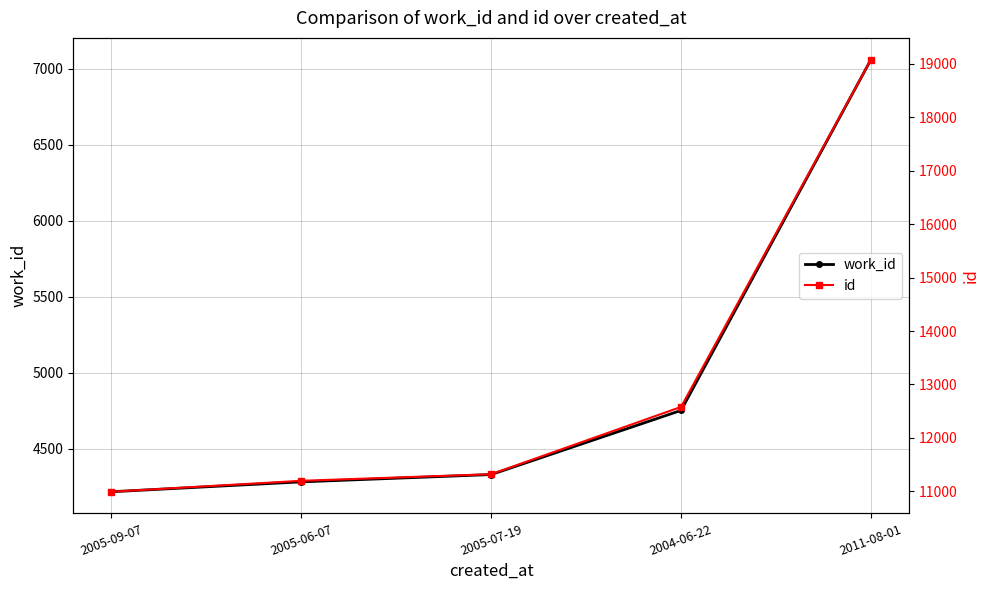

True or false: id and work_id intersect in this chart.

False